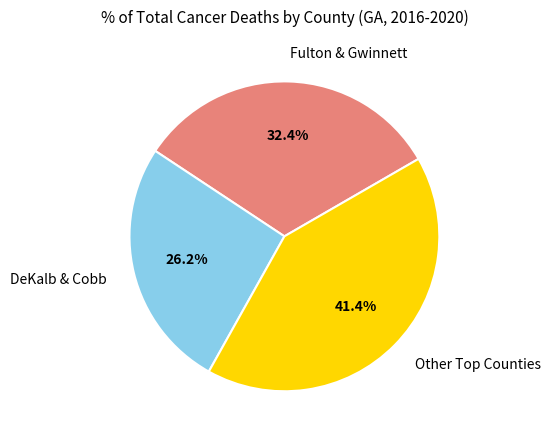

How much of the chart is everything except DeKalb & Cobb?

73.8%